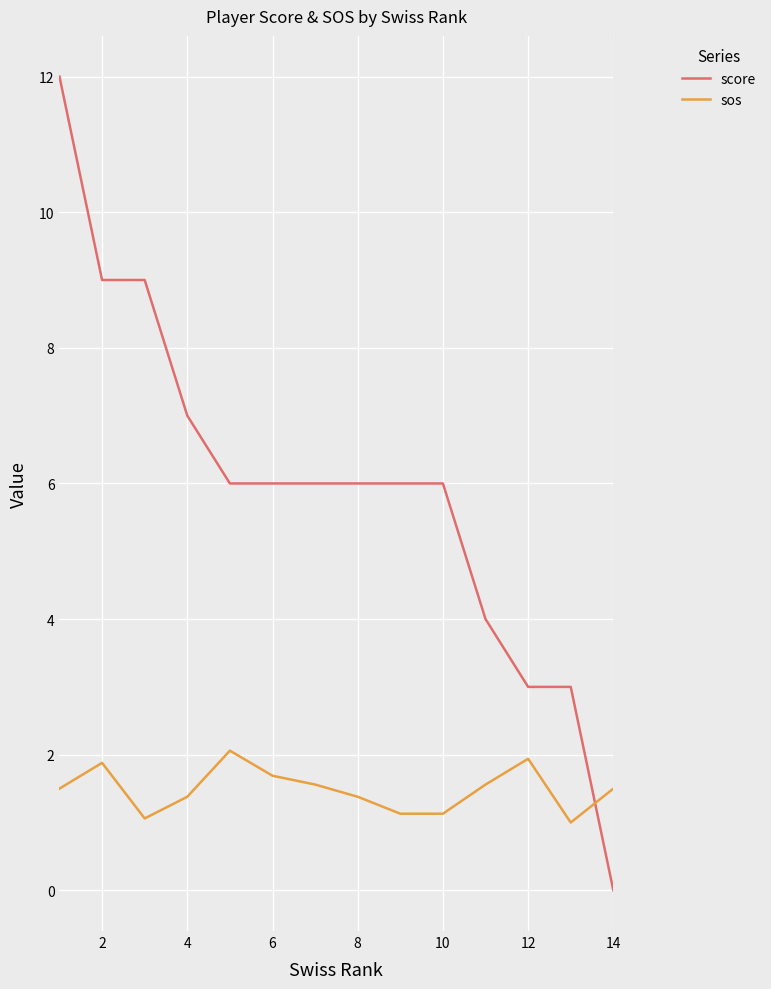

Which series has the largest range (max minus min)?

score